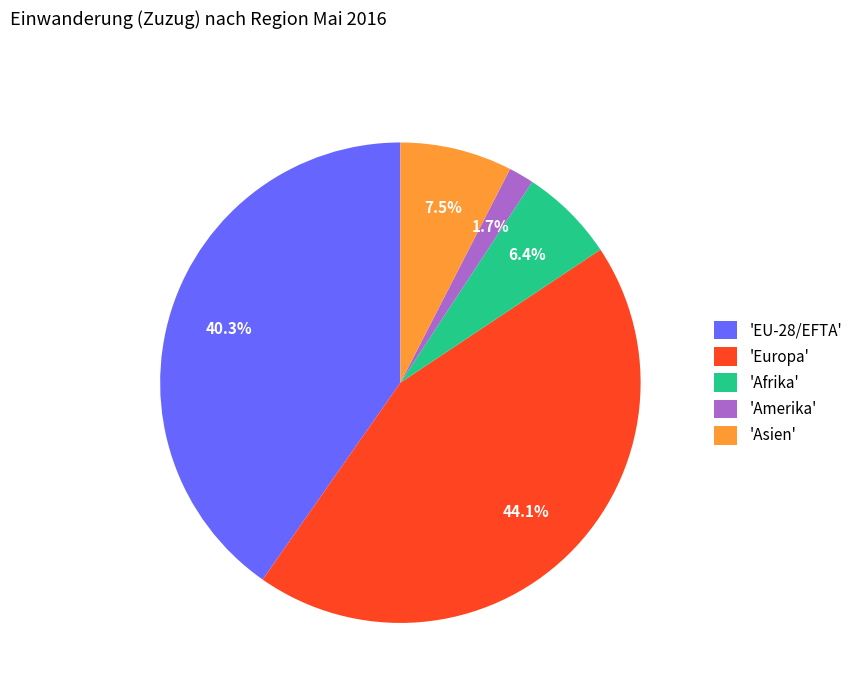

What is the total percentage of 'EU-28/EFTA' and 'Asien'?

47.8%